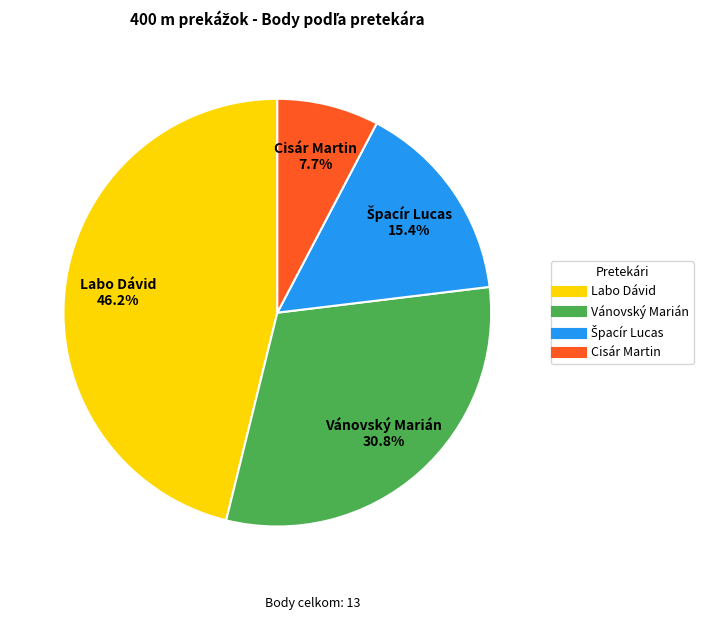

What percentage is NOT represented by Cisár Martin?

92.3%